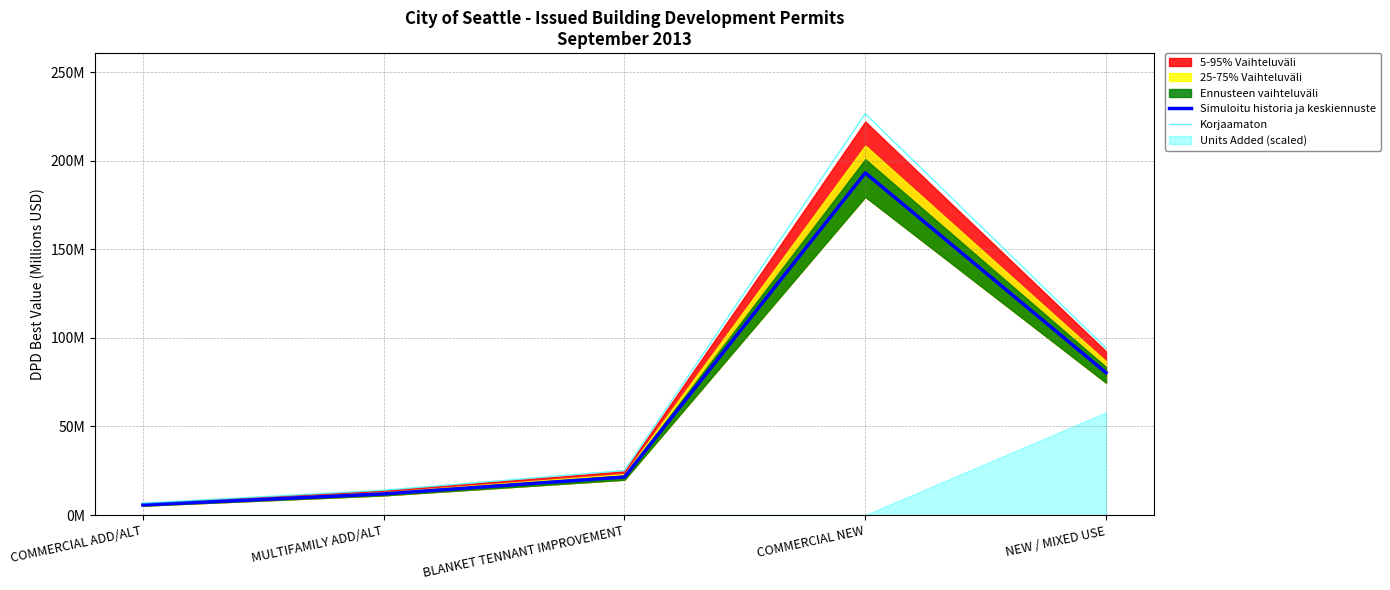

What is the difference between the highest and lowest values at NEW / MIXED USE?

13.9